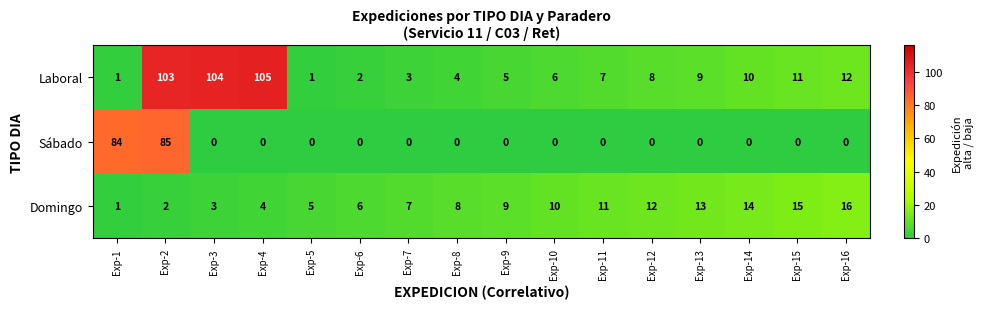

At Exp-7, list the series in order from largest to smallest.

Domingo, Laboral, Sábado